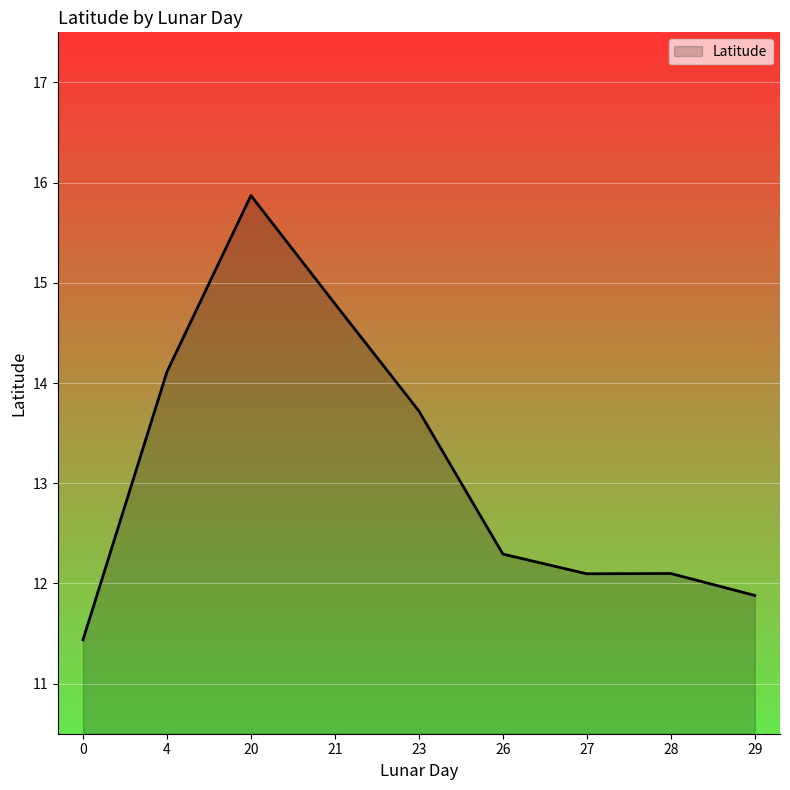

Approximately how many times larger is the value at 27 compared to 29?

1.0